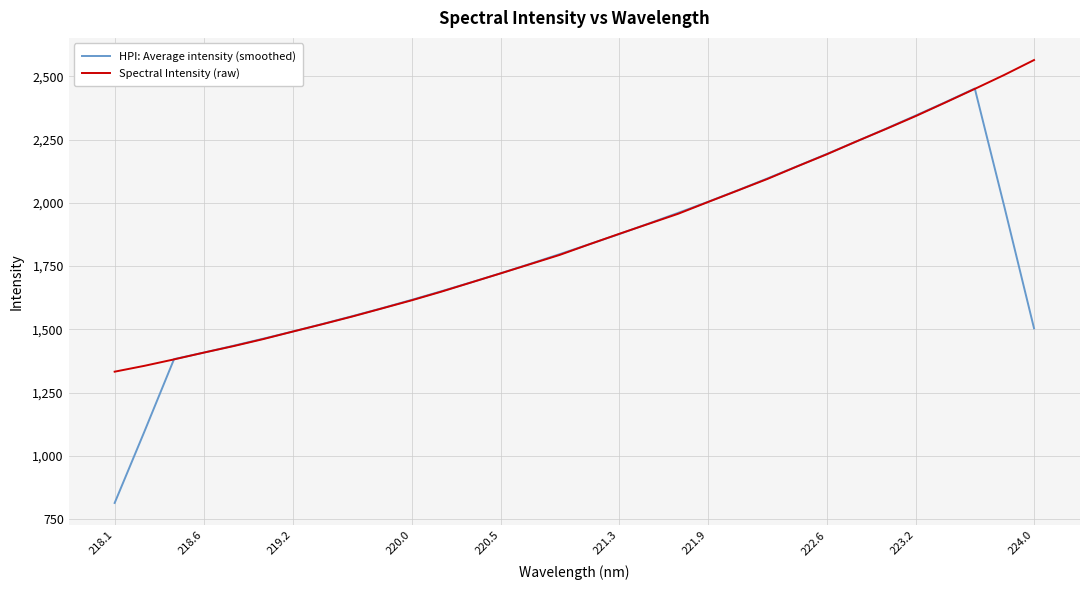

What is the sum of all HPI: Average intensity (smoothed) values?

57272.7